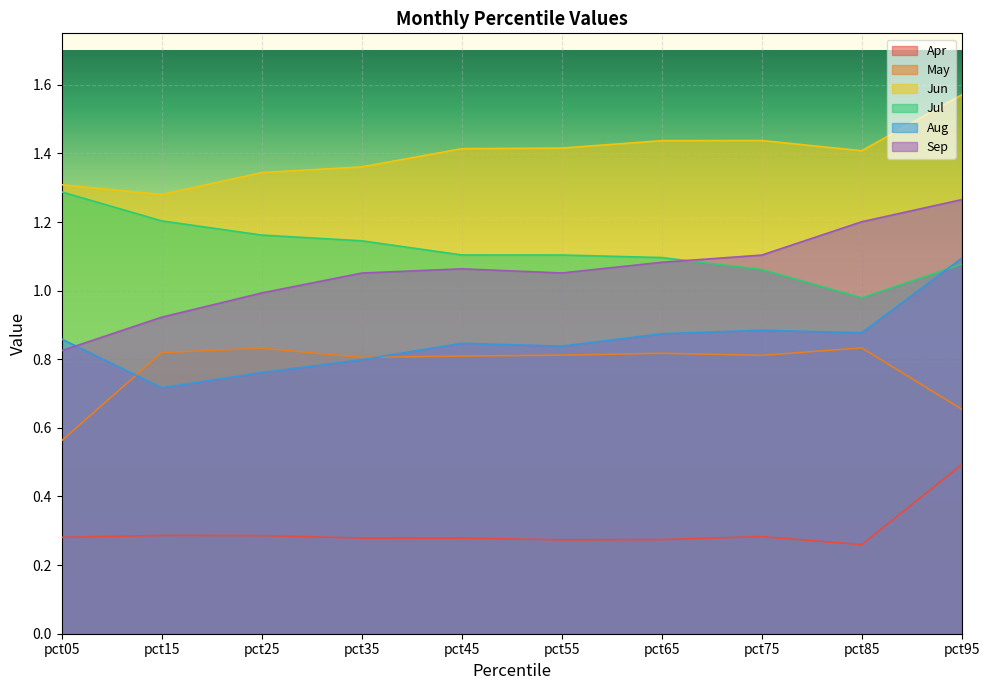

How many lines are shown in the chart?

6